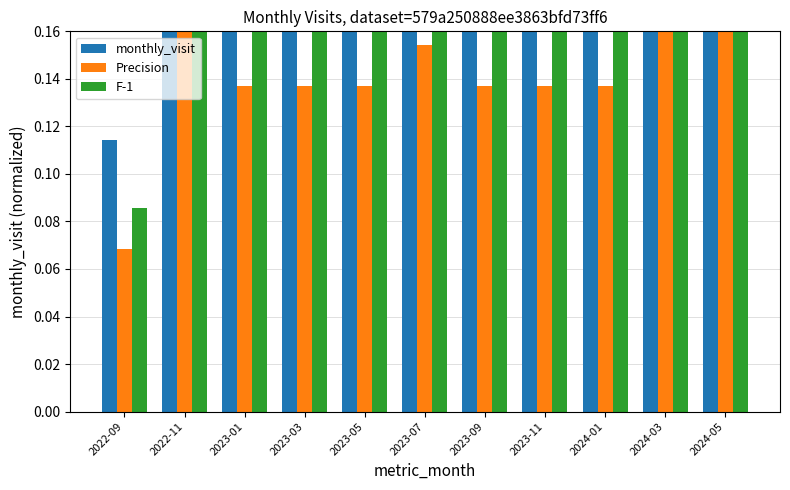

Rank the categories by monthly_visit value from lowest to highest.

2022-09, 2023-01, 2023-03, 2023-05, 2023-09, 2023-11, 2024-01, 2023-07, 2024-03, 2022-11, 2024-05